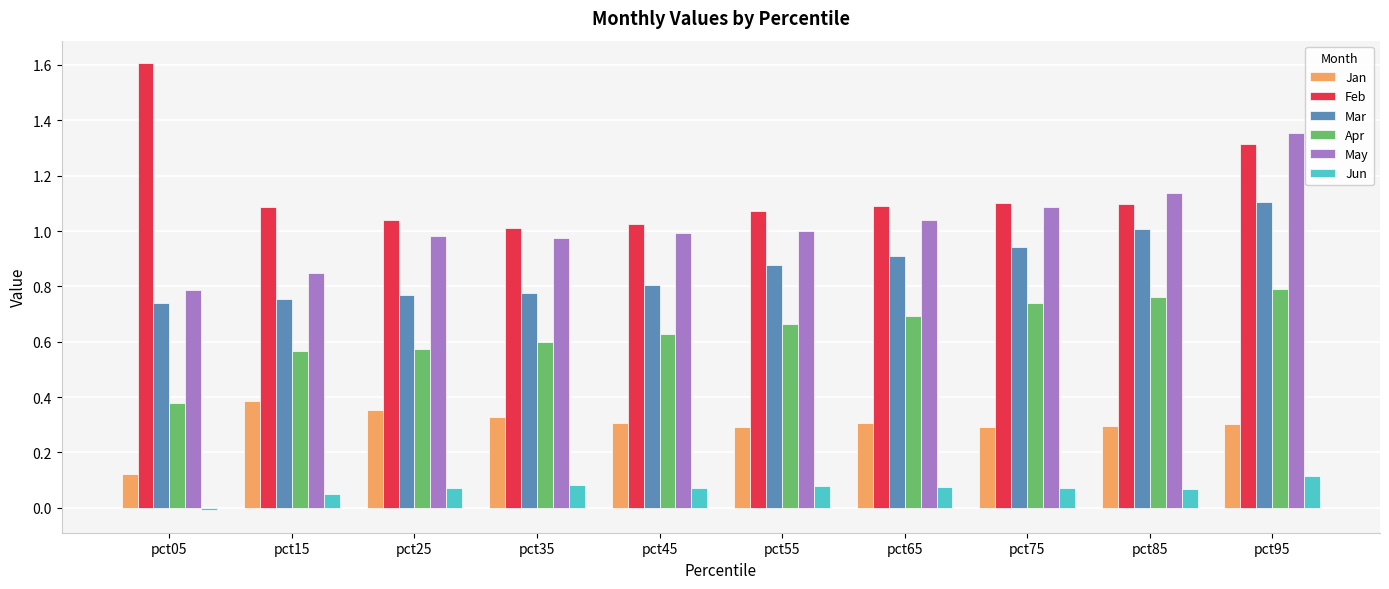

Between pct05 and pct95, which series saw the biggest shift?

May